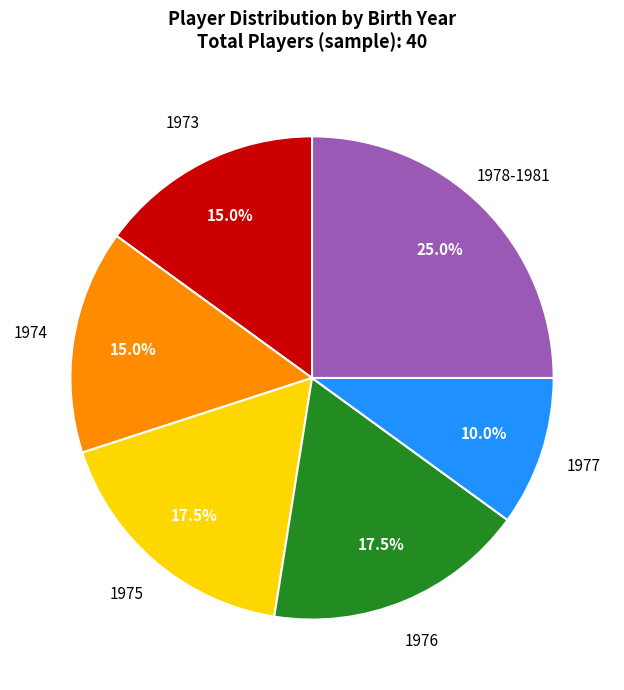

Is there any slice that represents more than half of the pie?

No